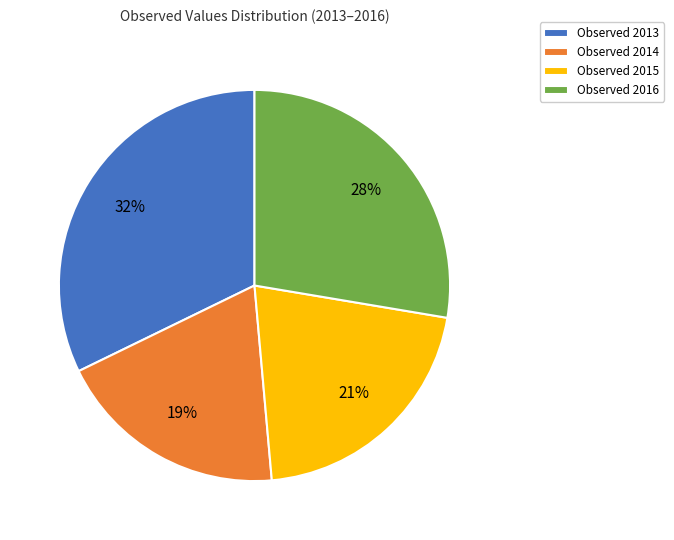

Is the sum of Observed 2013 and Observed 2015 greater than half?

Yes